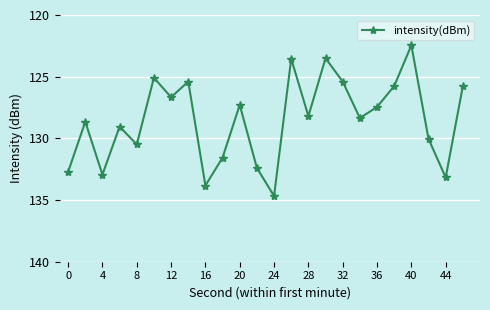

Reading left to right, extract all data points from this chart.

-132.7	-128.7	-132.9	-129.0	-130.5	-125.1	-126.7	-125.4	-133.8	-131.6	-127.3	-132.4	-134.7	-123.5	-128.2	-123.5	-125.4	-128.4	-127.5	-125.8	-122.5	-130.0	-133.2	-125.8